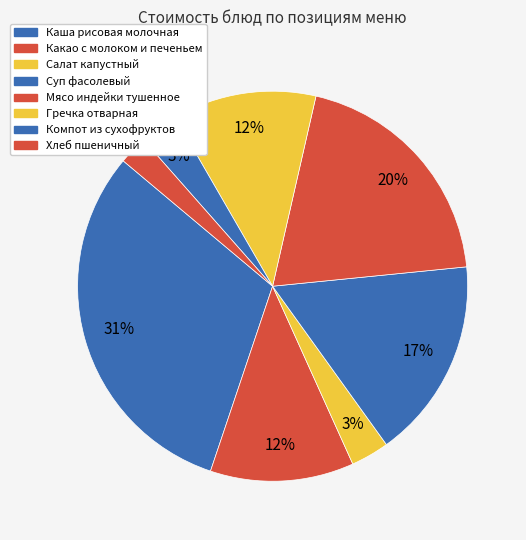

Rank the categories by value from lowest to highest.

Хлеб пшеничный, Салат капустный, Компот из сухофруктов, Какао с молоком и печеньем, Гречка отварная, Суп фасолевый, Мясо индейки тушенное с подливой, Каша рисовая молочная с маслом и сахаром